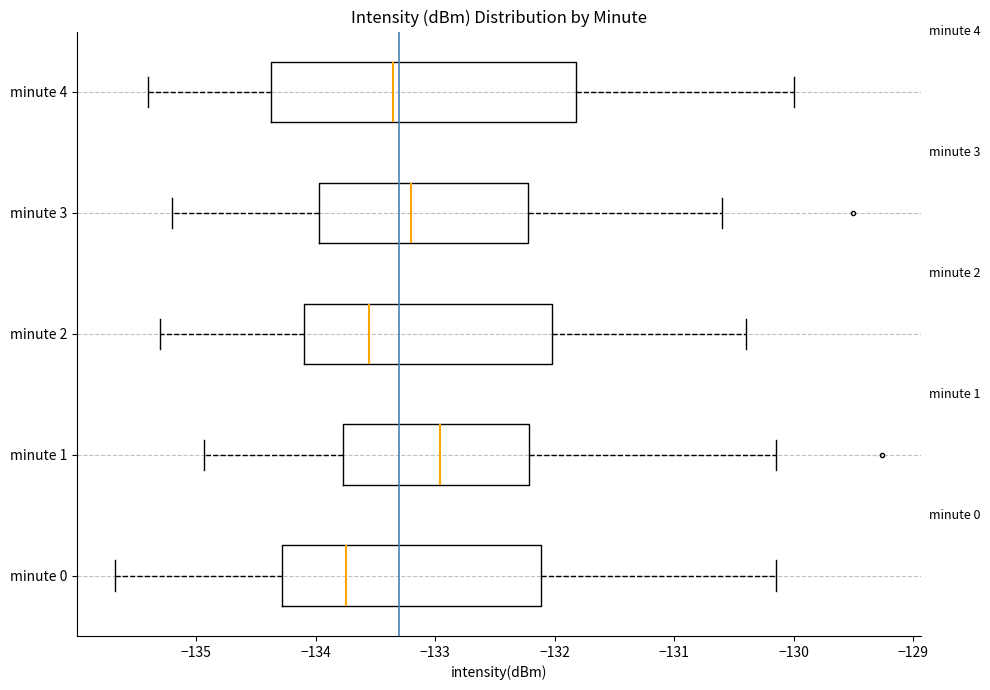

Reading bottom to top, transcribe this box plot: for each box, give where its median line is, the range the box spans, and where its two whiskers end, as read against the x-axis. The values are not printed on the chart, so give them approximately, as read against the axis.

minute 0: median -133.7, box -134.3 to -132.1, whiskers -135.7 to -130.2
minute 1: median -133.0, box -133.8 to -132.2, whiskers -134.9 to -130.2
minute 2: median -133.5, box -134.1 to -132.0, whiskers -135.3 to -130.4
minute 3: median -133.2, box -134.0 to -132.2, whiskers -135.2 to -130.6
minute 4: median -133.3, box -134.4 to -131.8, whiskers -135.4 to -130.0